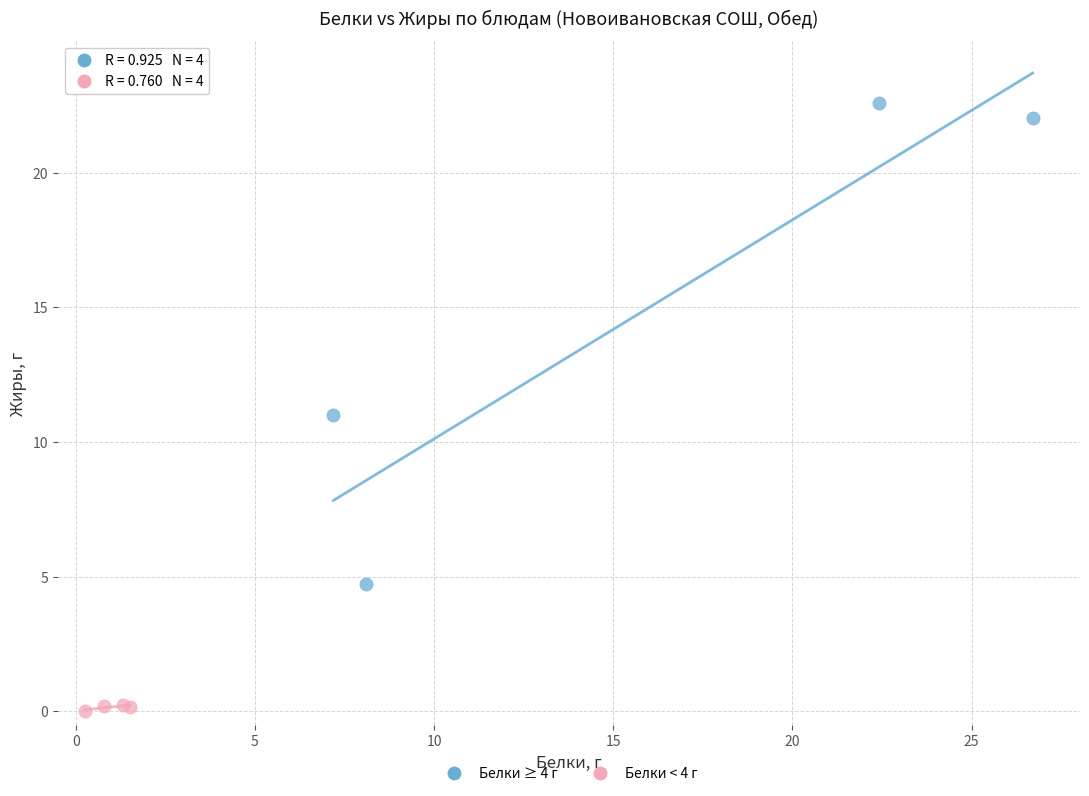

Which series has the widest spread of Y values?

Белки ≥ 4 г